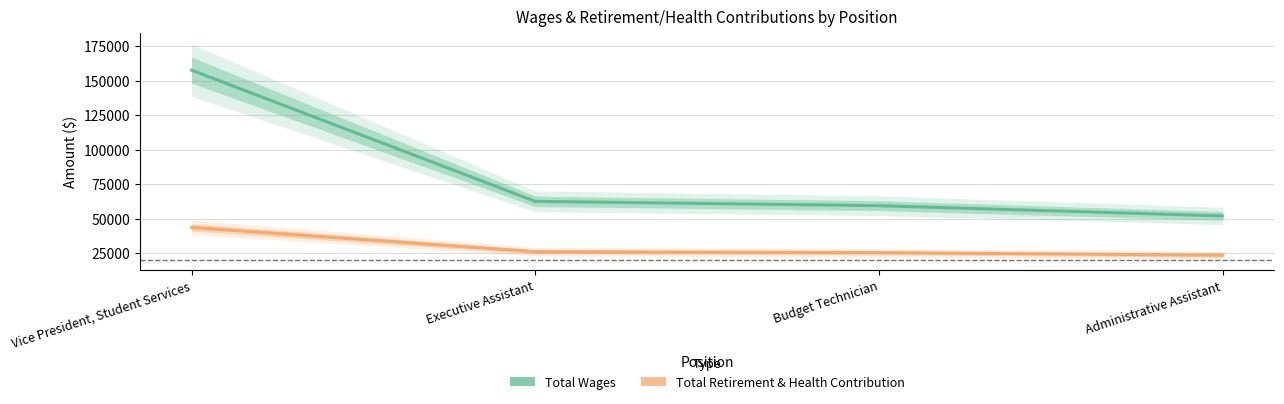

What is the total value across all series at Executive Assistant?

88448